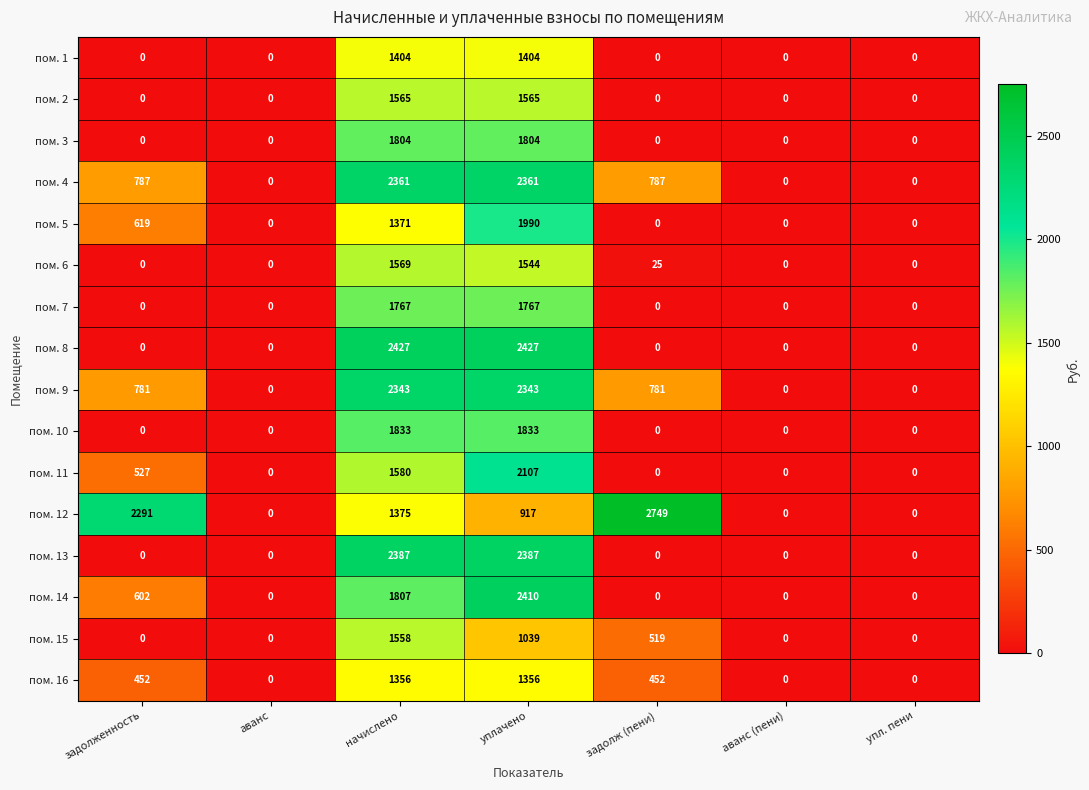

How many values in the пом. 13 series exceed 0?

2